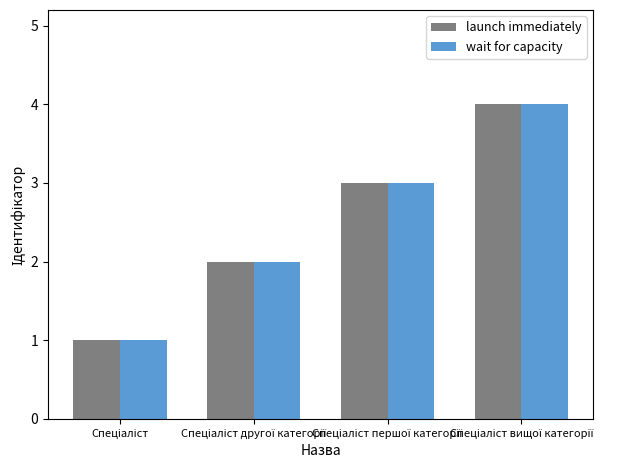

How many data points in wait for capacity are less than 3?

2